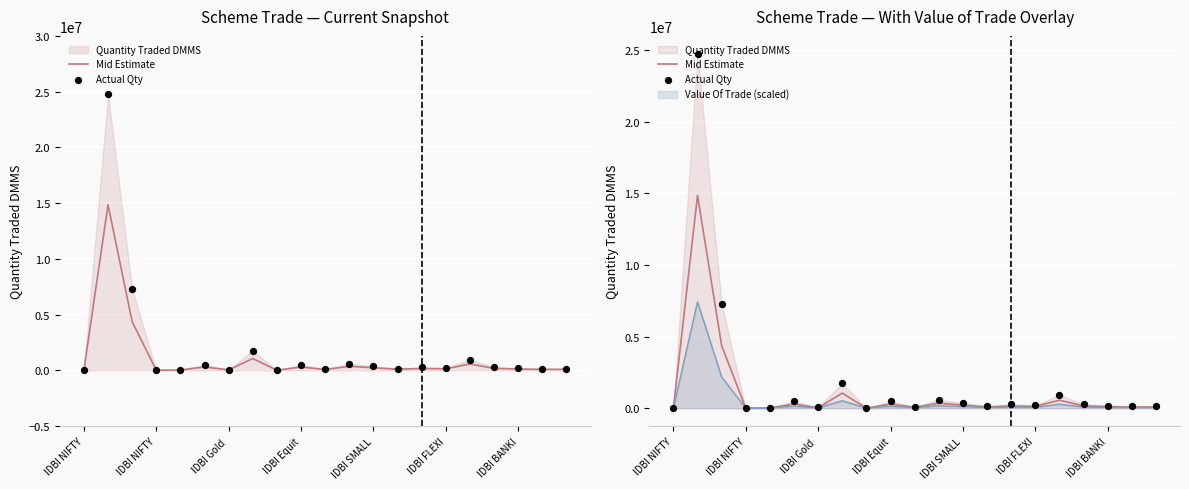

Which series has the largest total across all categories?

Actual Qty